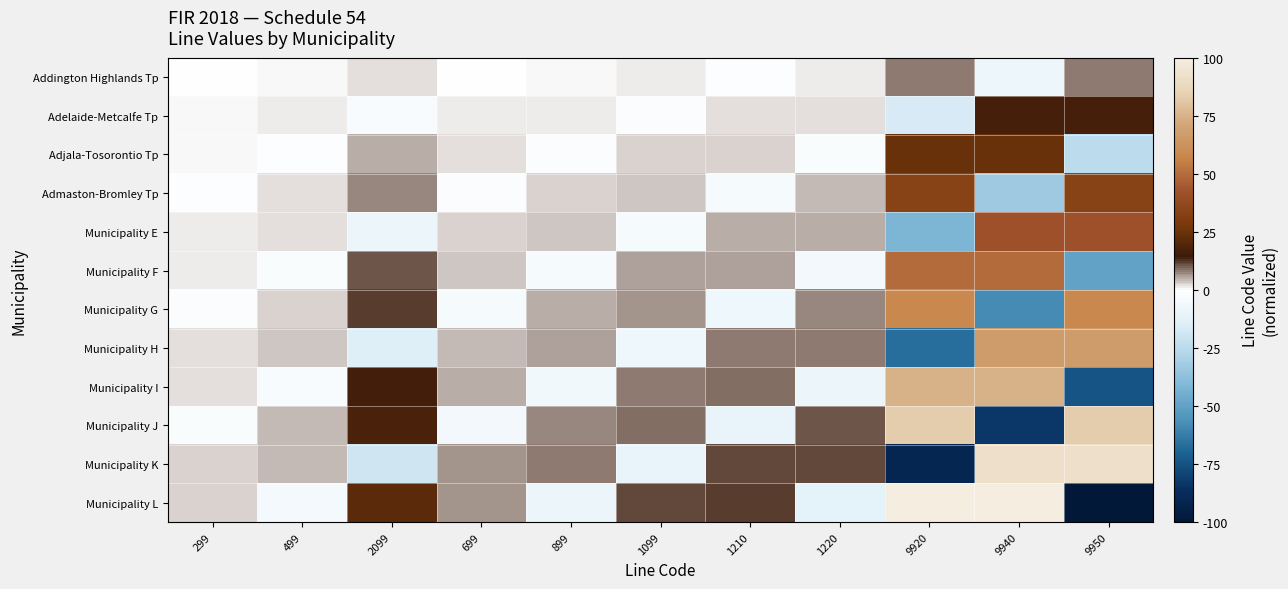

How many categories are shown in the chart?

11